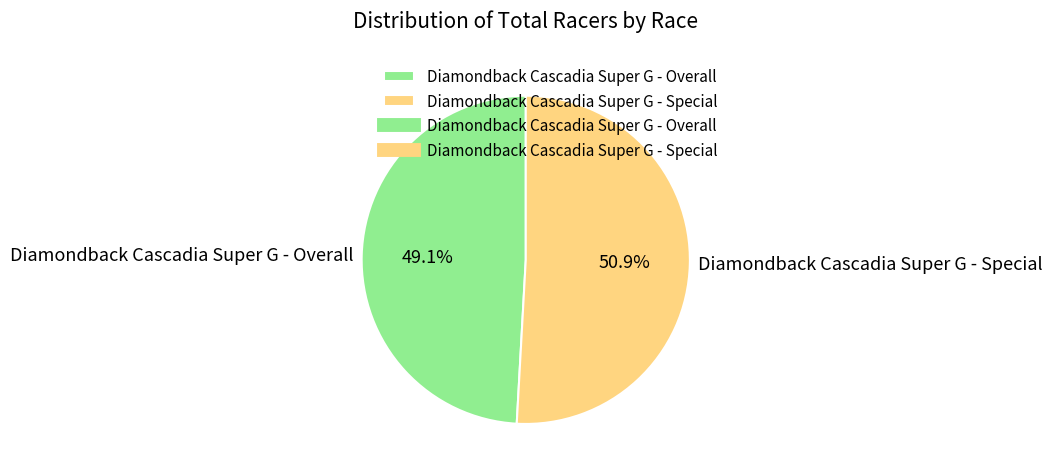

Is Diamondback Cascadia Super G - Special the majority of the pie?

Yes